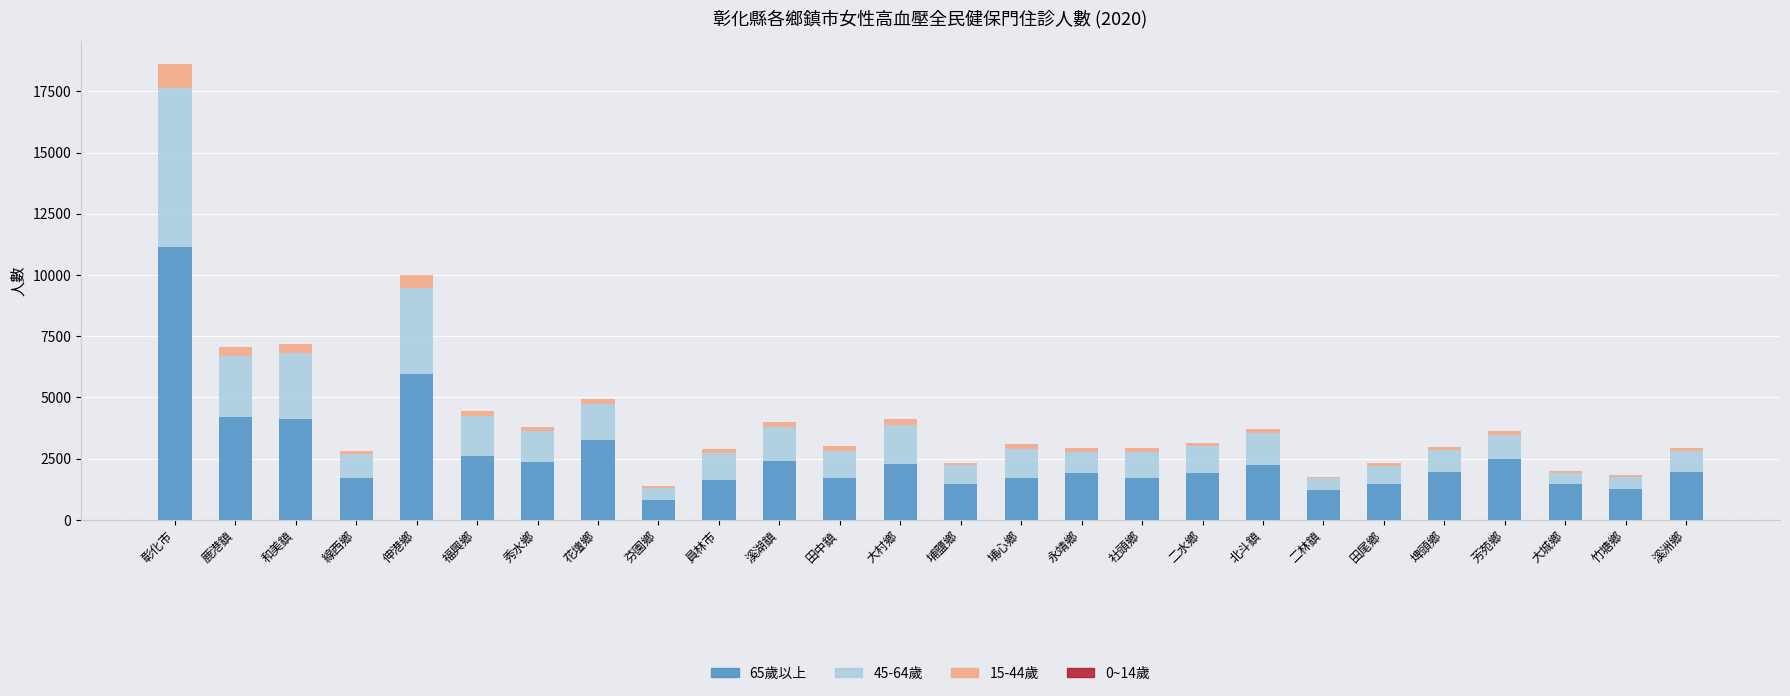

True or false: 65歲以上 has a value of 1694 at 社頭鄉.

True